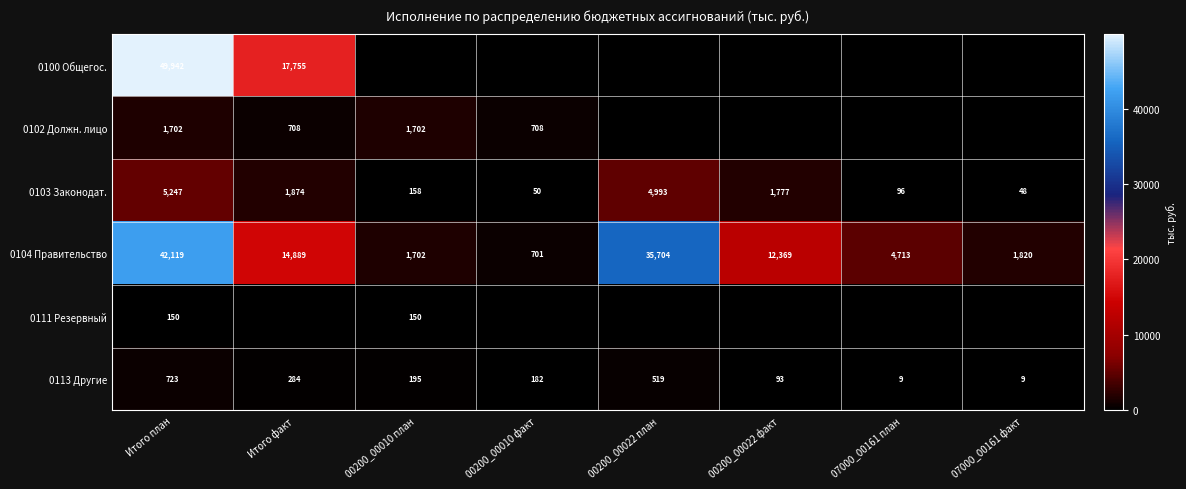

How many series are shown in this chart?

6